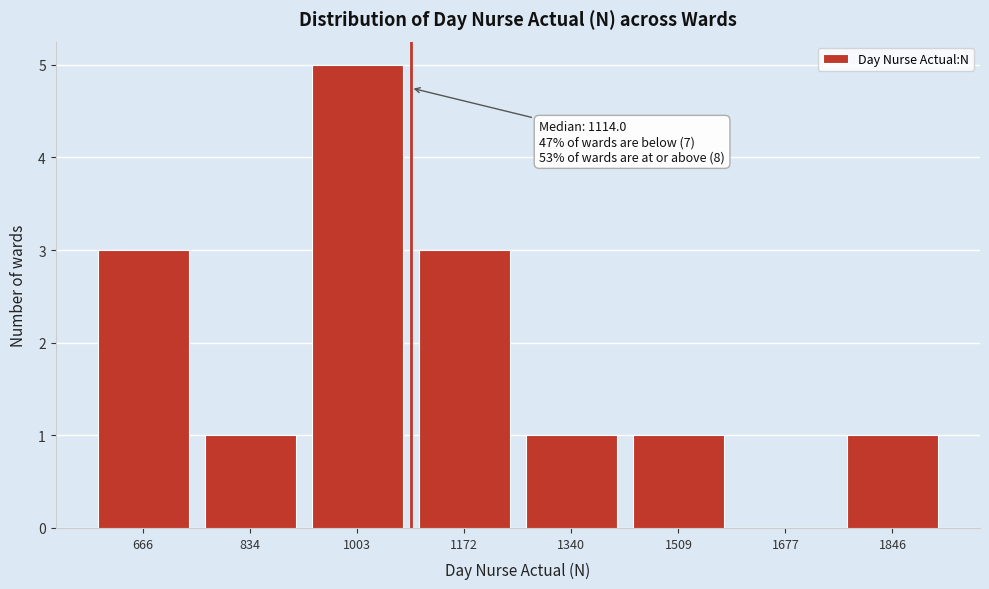

Reading left to right, what are all the values shown in this chart?

666=3	834=1	1003=5	1172=3	1340=1	1509=1	1677=0	1846=1